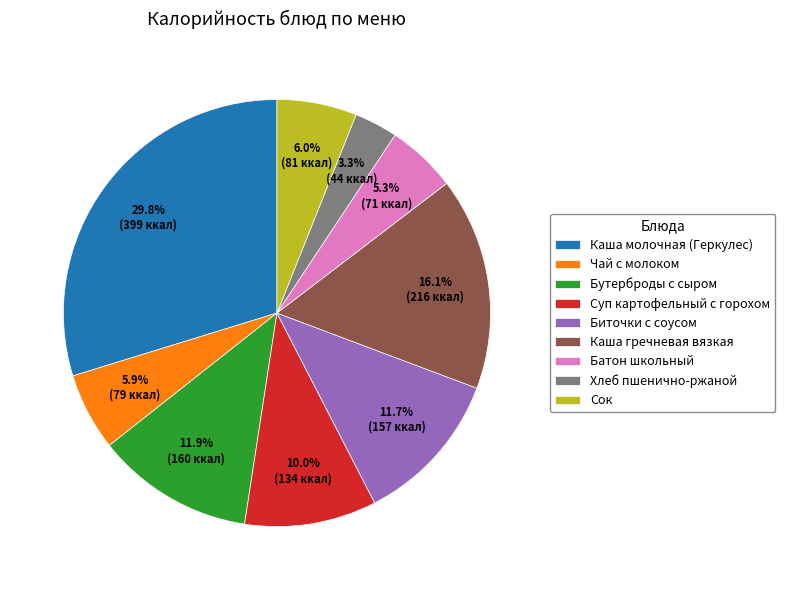

The Батон школьный slice represents 5% of the pie. True or false?

True